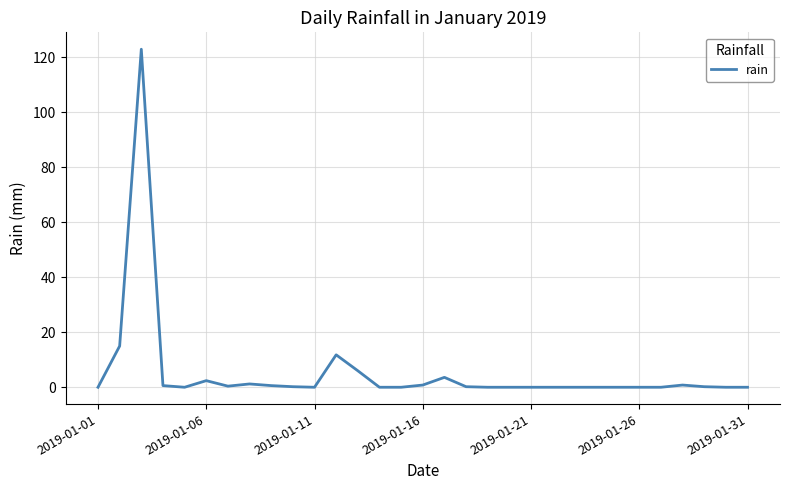

What is the maximum value shown in the chart?

123.0